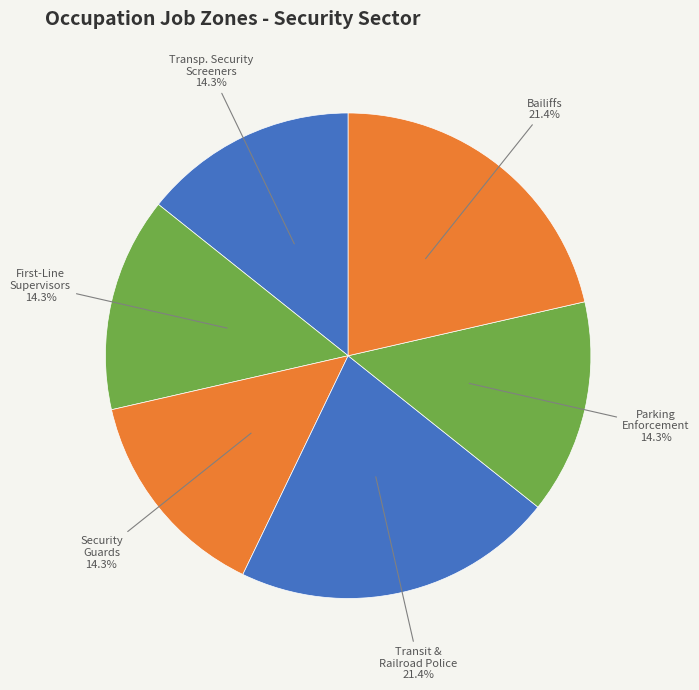

Is there any slice that represents more than half of the pie?

No